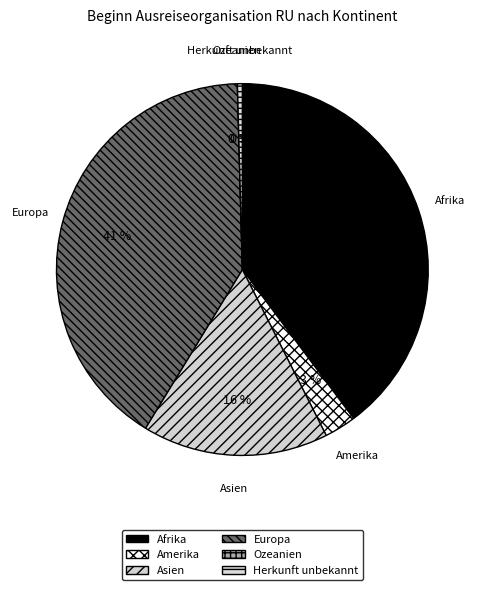

Which slice is the largest?

Europa